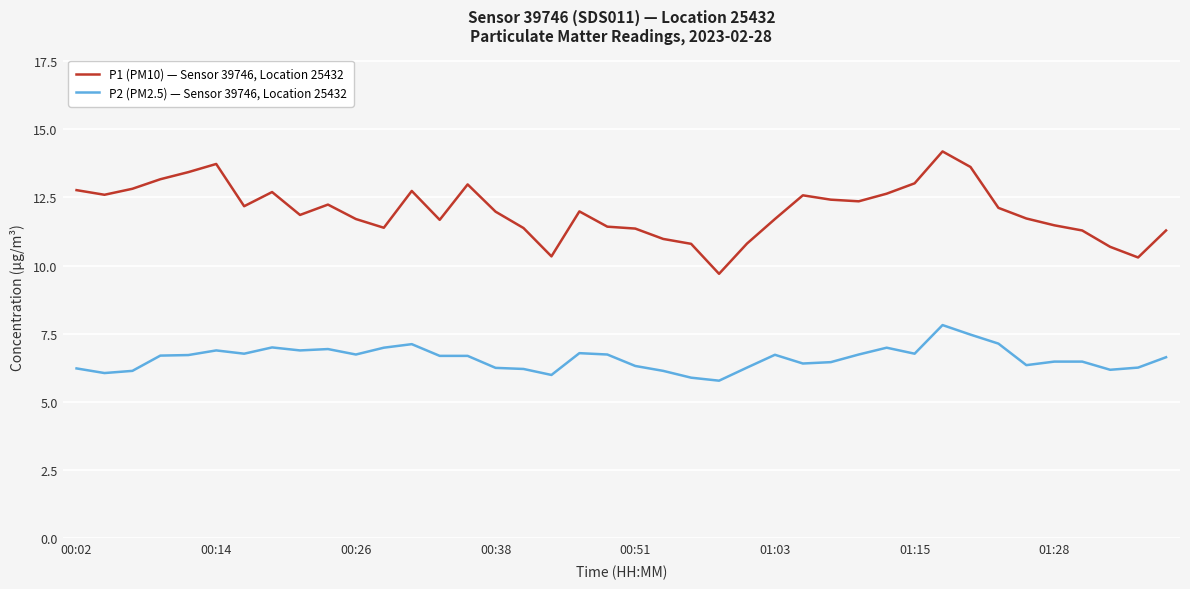

True or false: P2 (PM2.5) — Sensor 39746, Location 25432 and P1 (PM10) — Sensor 39746, Location 25432 intersect in this chart.

False